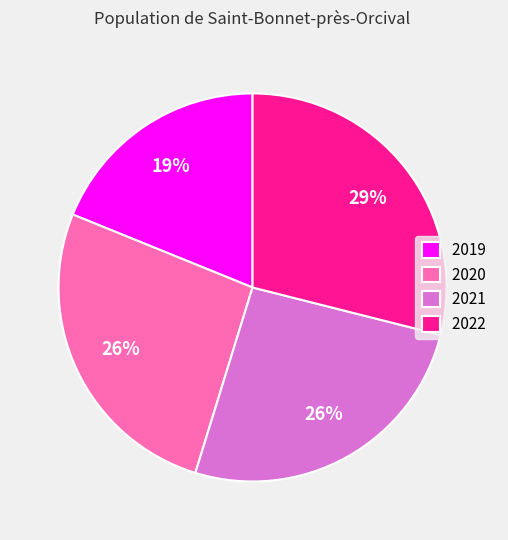

Is there any slice that represents more than half of the pie?

No